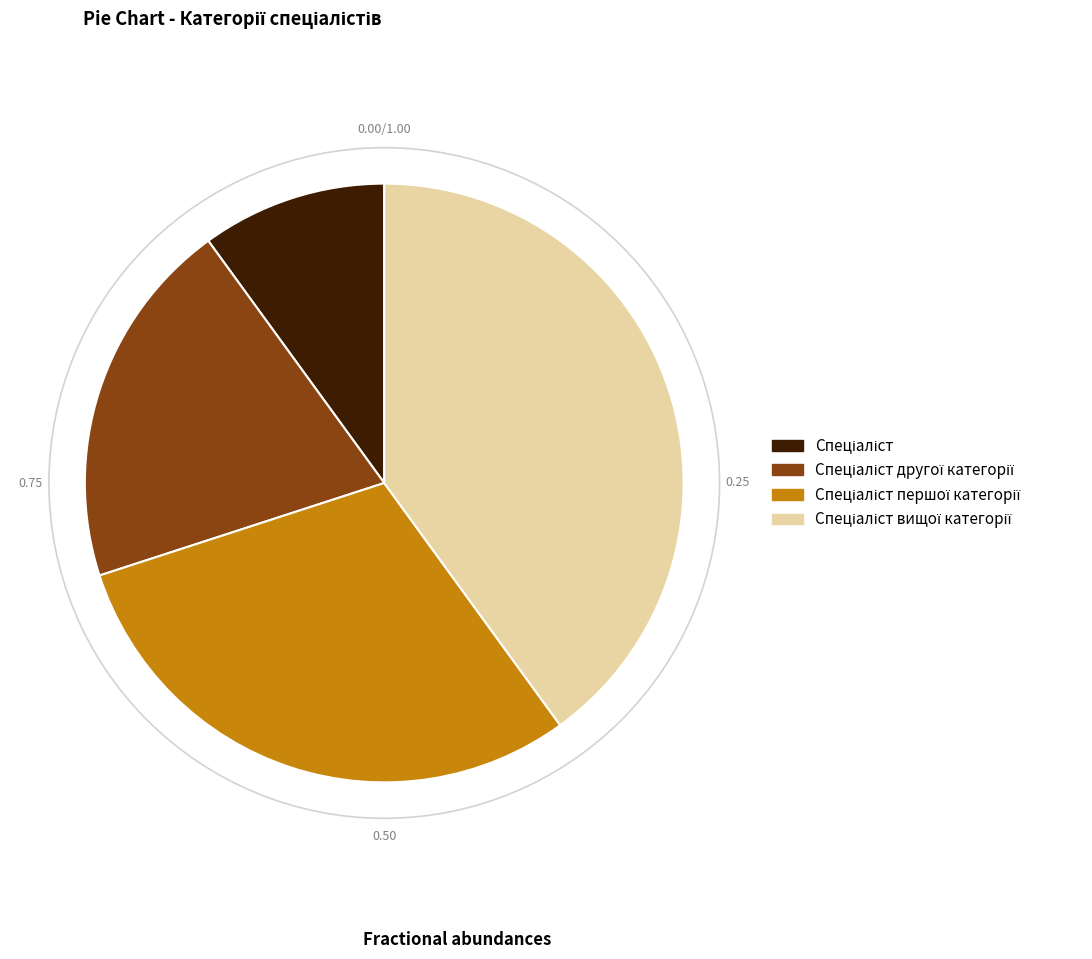

Is there a majority slice in this chart?

No